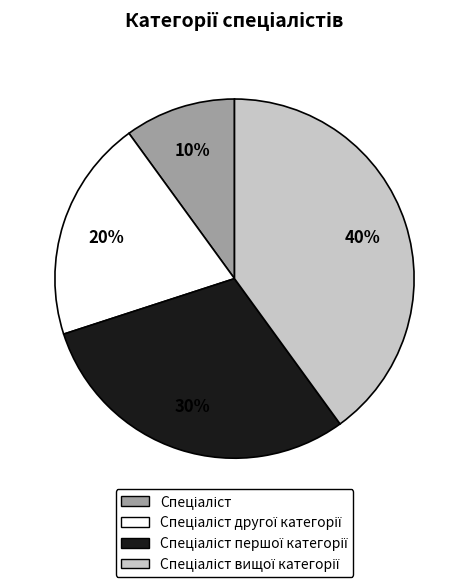

Is there any slice that represents more than half of the pie?

No